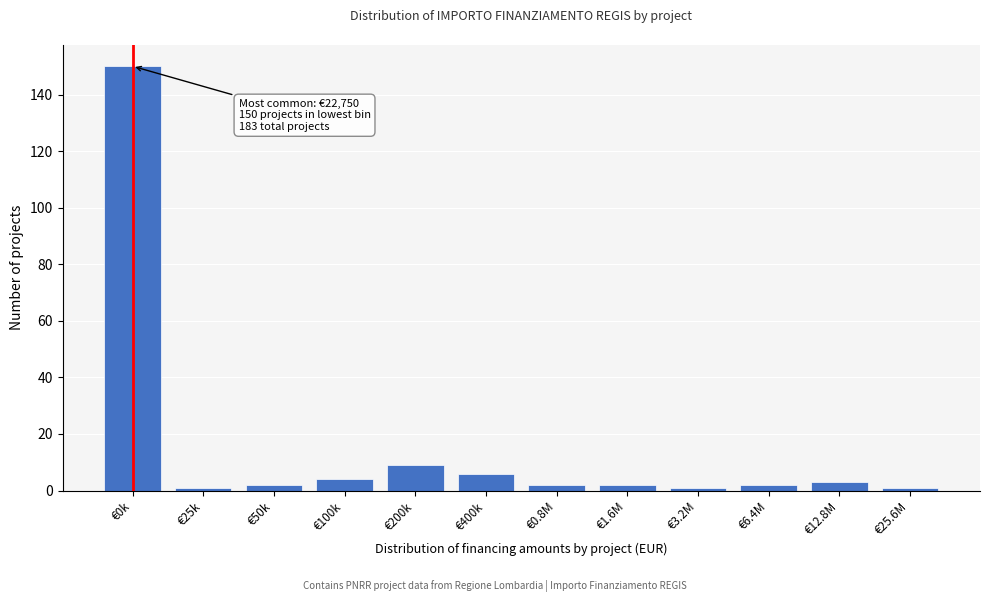

Reading left to right, transcribe all the data shown in this chart.

€0k=150	€25k=1	€50k=2	€100k=4	€200k=9	€400k=6	€0.8M=2	€1.6M=2	€3.2M=1	€6.4M=2	€12.8M=3	€25.6M=1